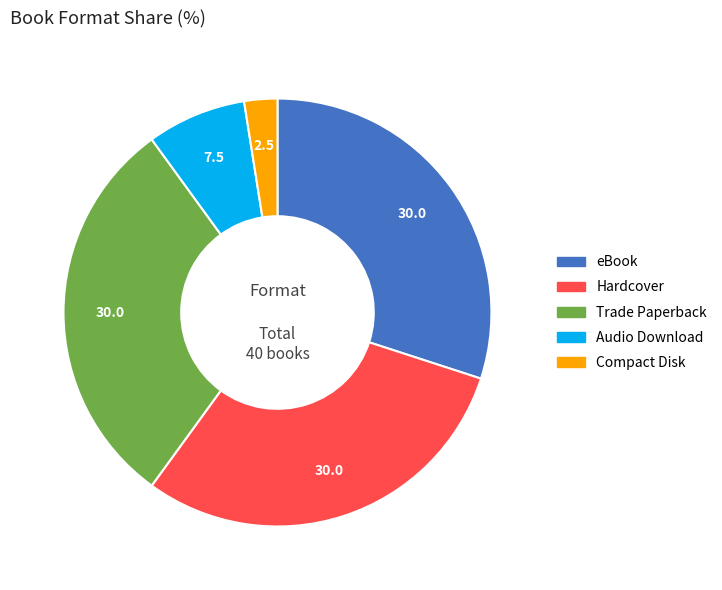

Does any single category account for the majority?

No